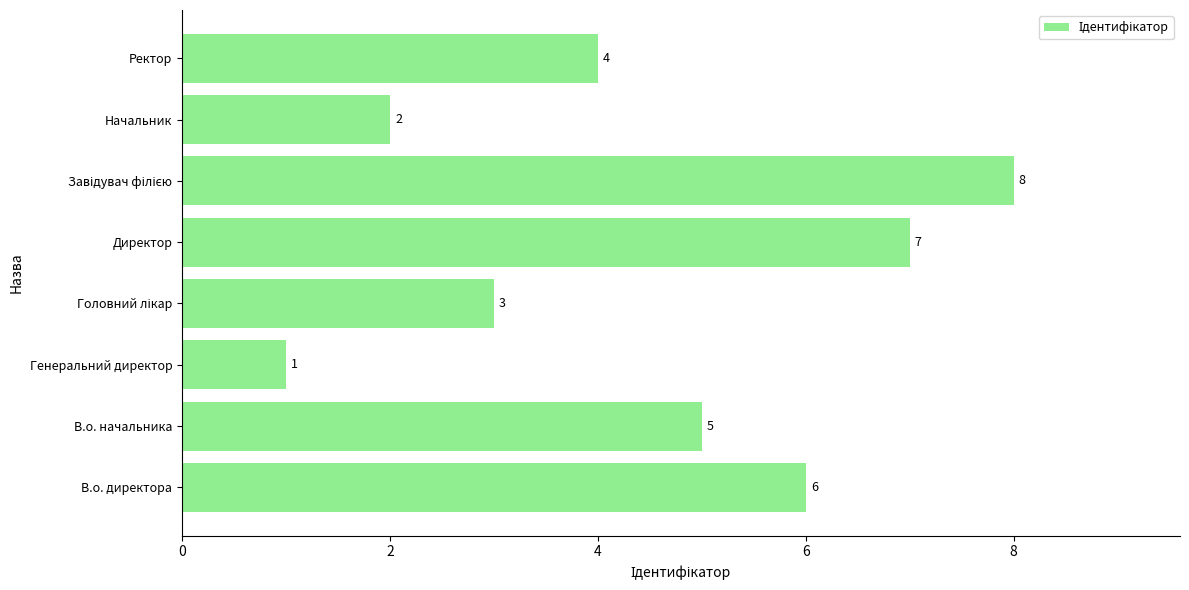

What is the smallest value displayed?

1